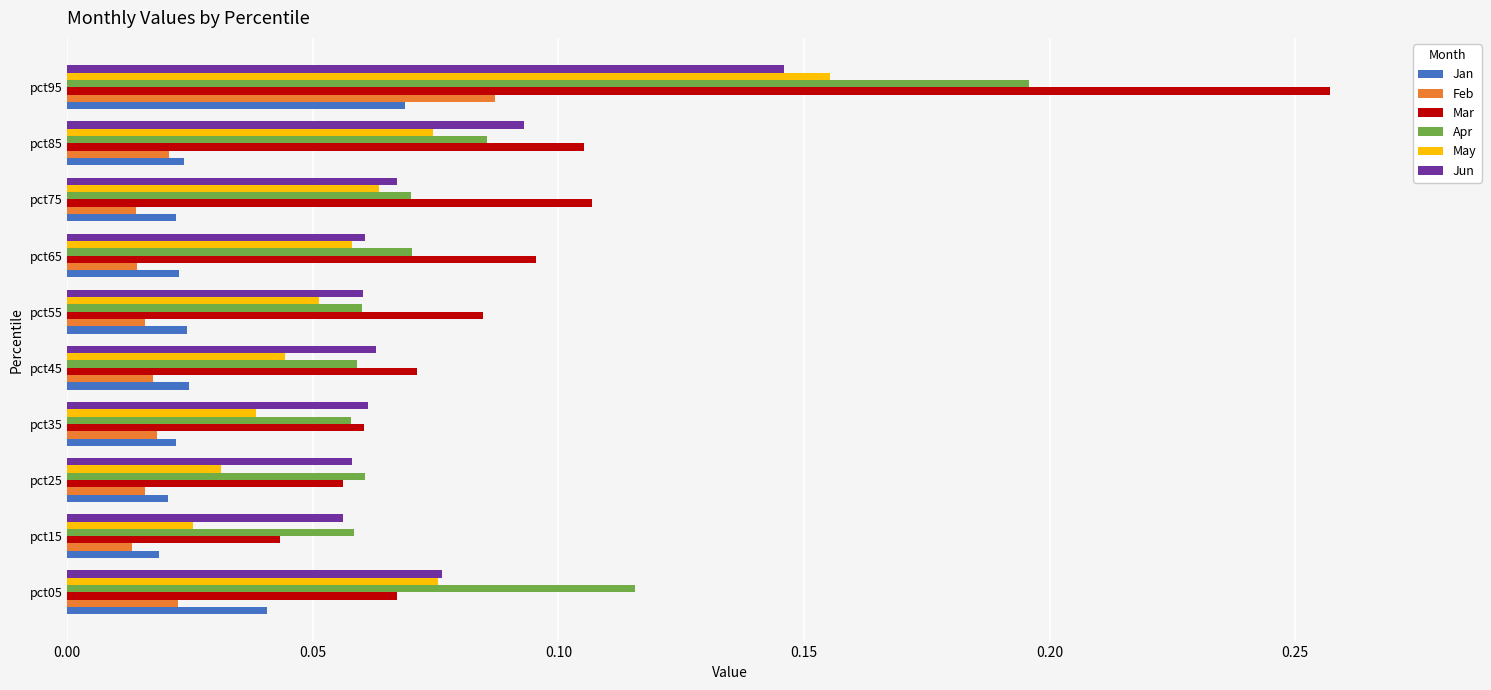

Which series changed the most between pct05 and pct15?

Apr